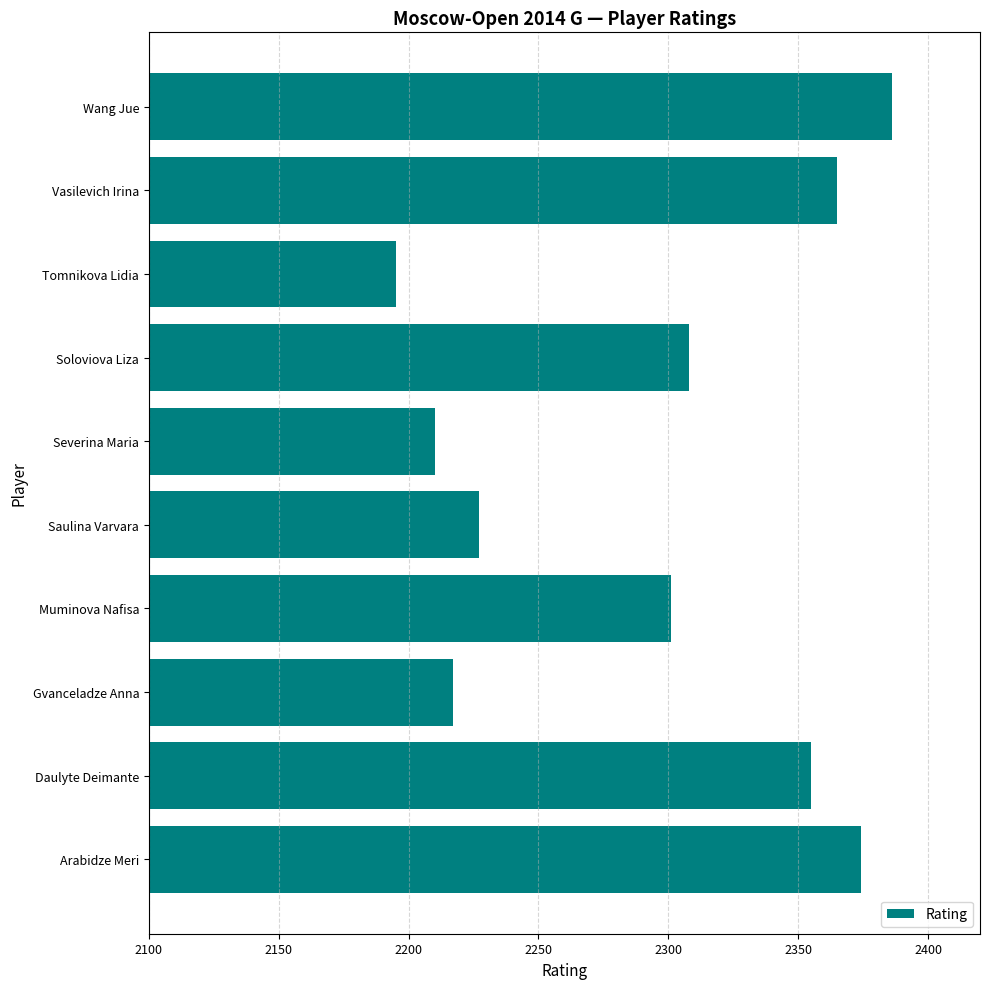

Are the bars grouped side by side (vs. stacked)?

No